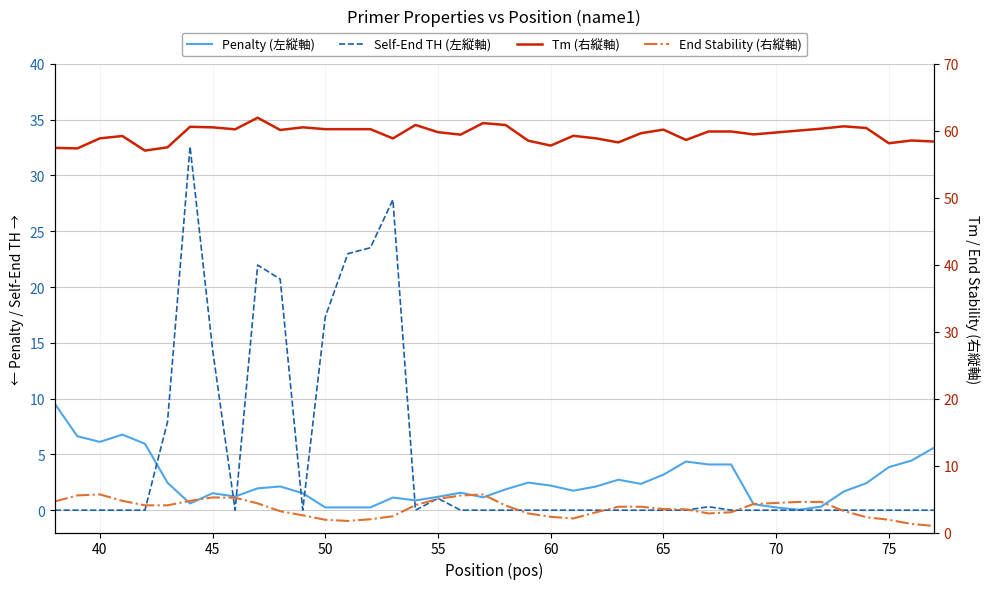

Rank the series at 50 from highest to lowest value.

Tm (右縦軸), Self-End TH (左縦軸), End Stability (右縦軸), Penalty (左縦軸)